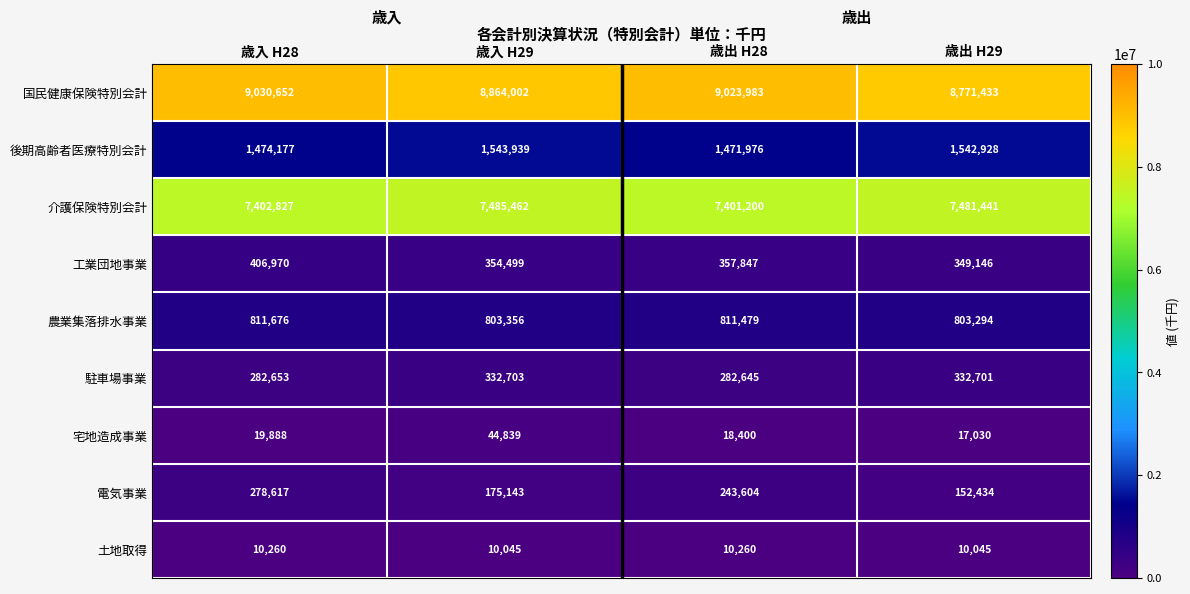

Is it true that 工業団地事業 equals 230253 at 歳出 H28?

False